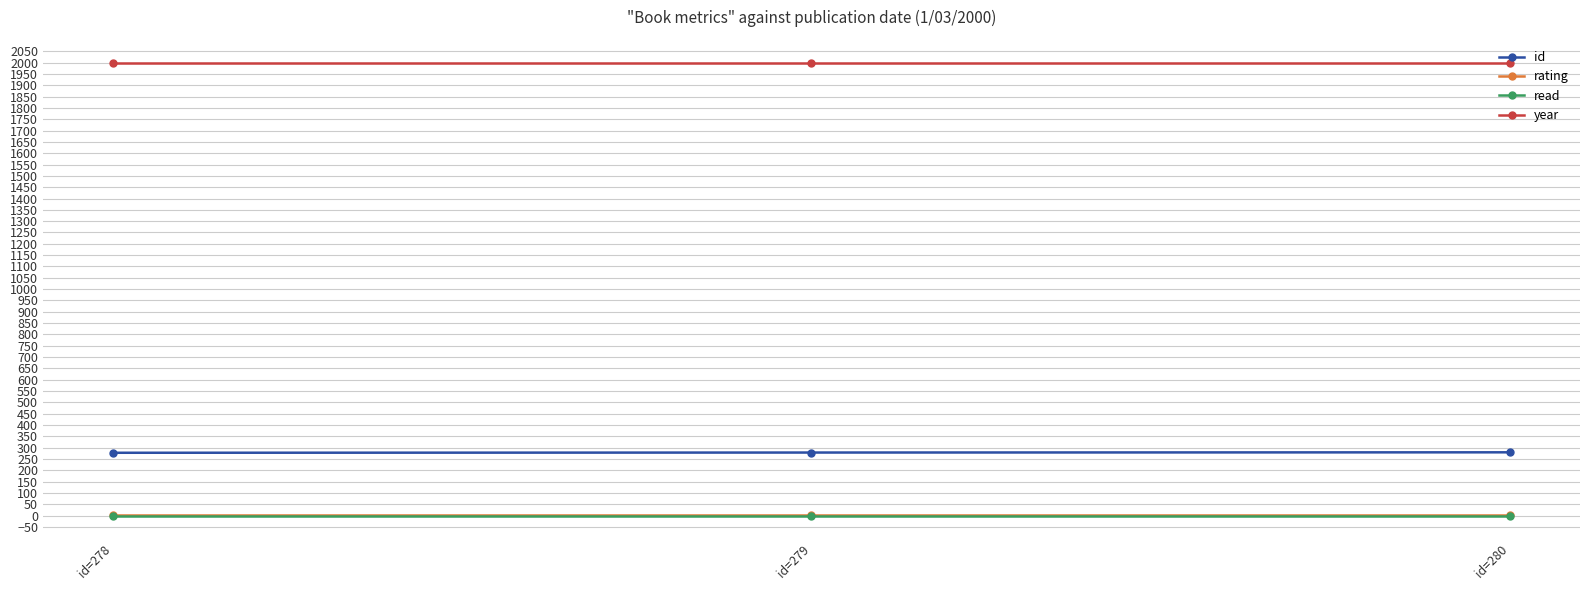

Which series has the largest total across all categories?

year